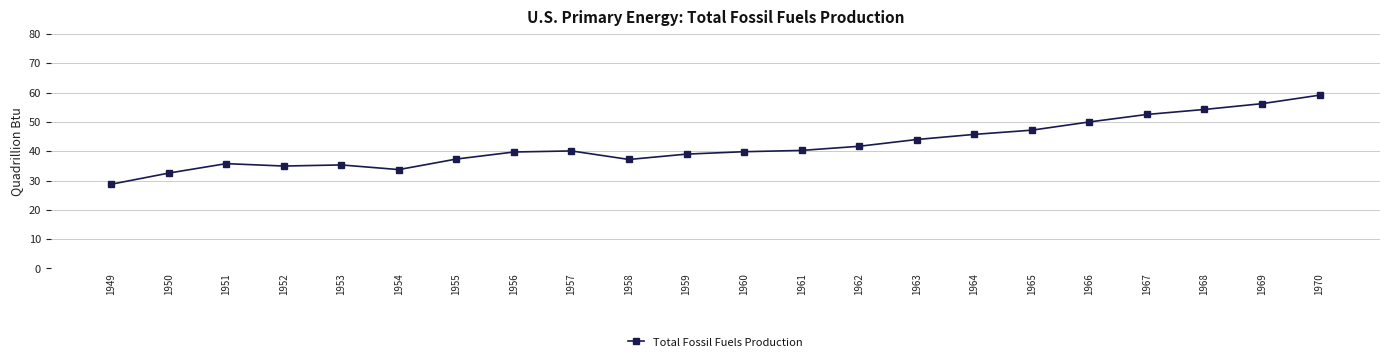

What value does the data have at 1951?

35.8